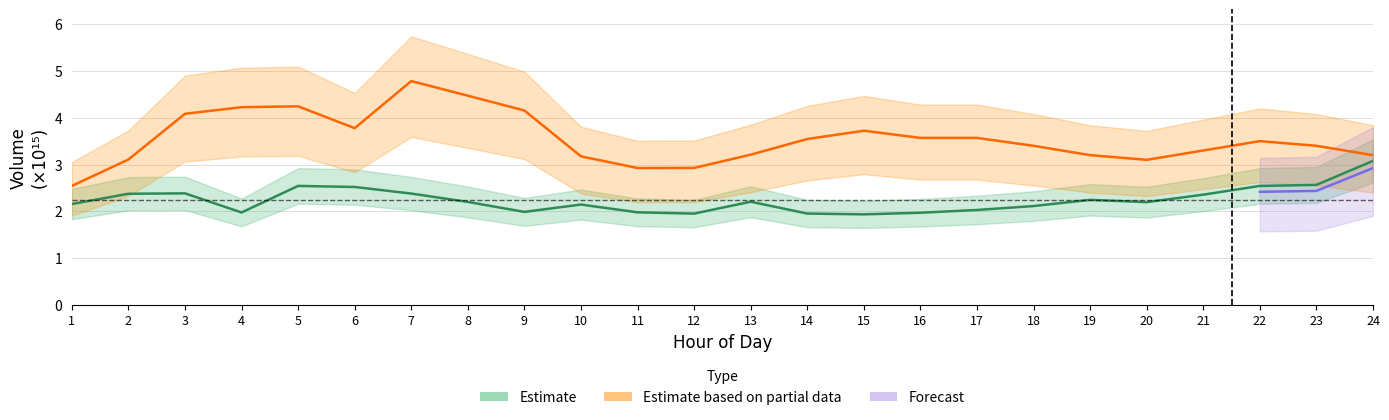

How many values in the 2a_volume series exceed 2?

17